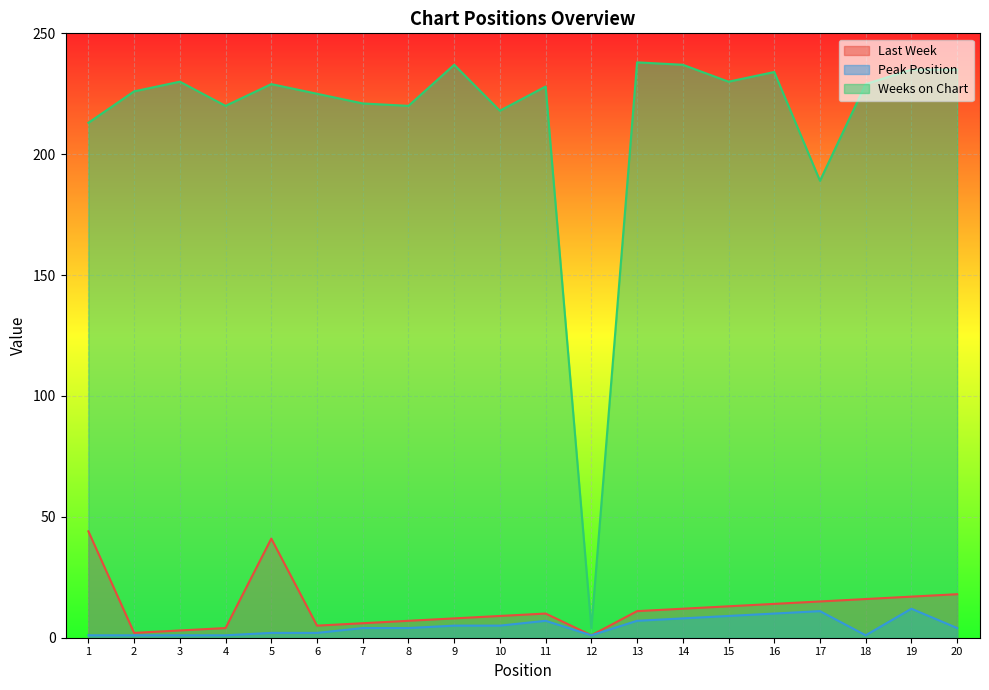

What is the sum of the Weeks on Chart values at 4 and 20?

455